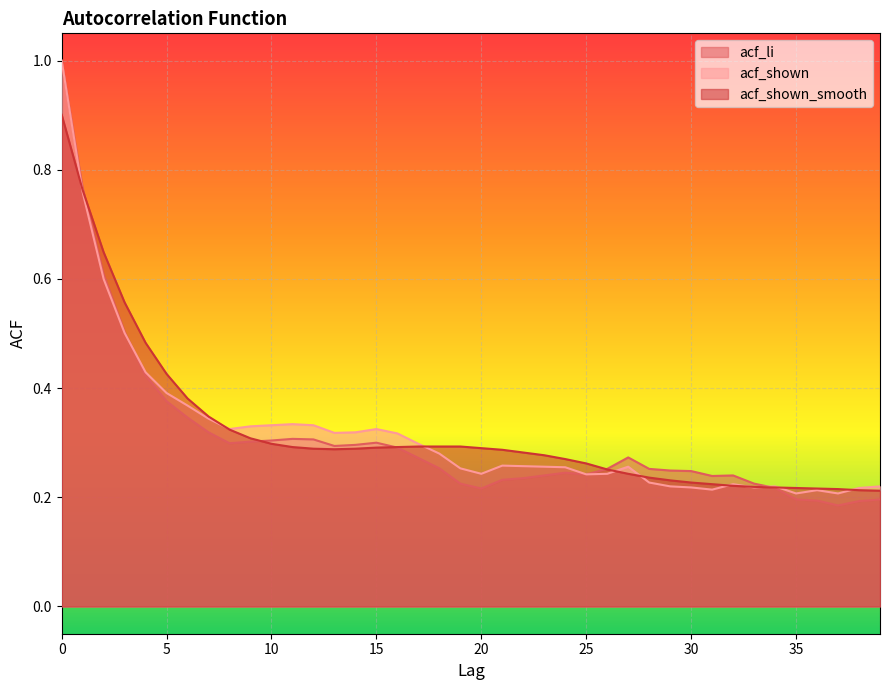

What is the average value of the acf_shown series?

0.3